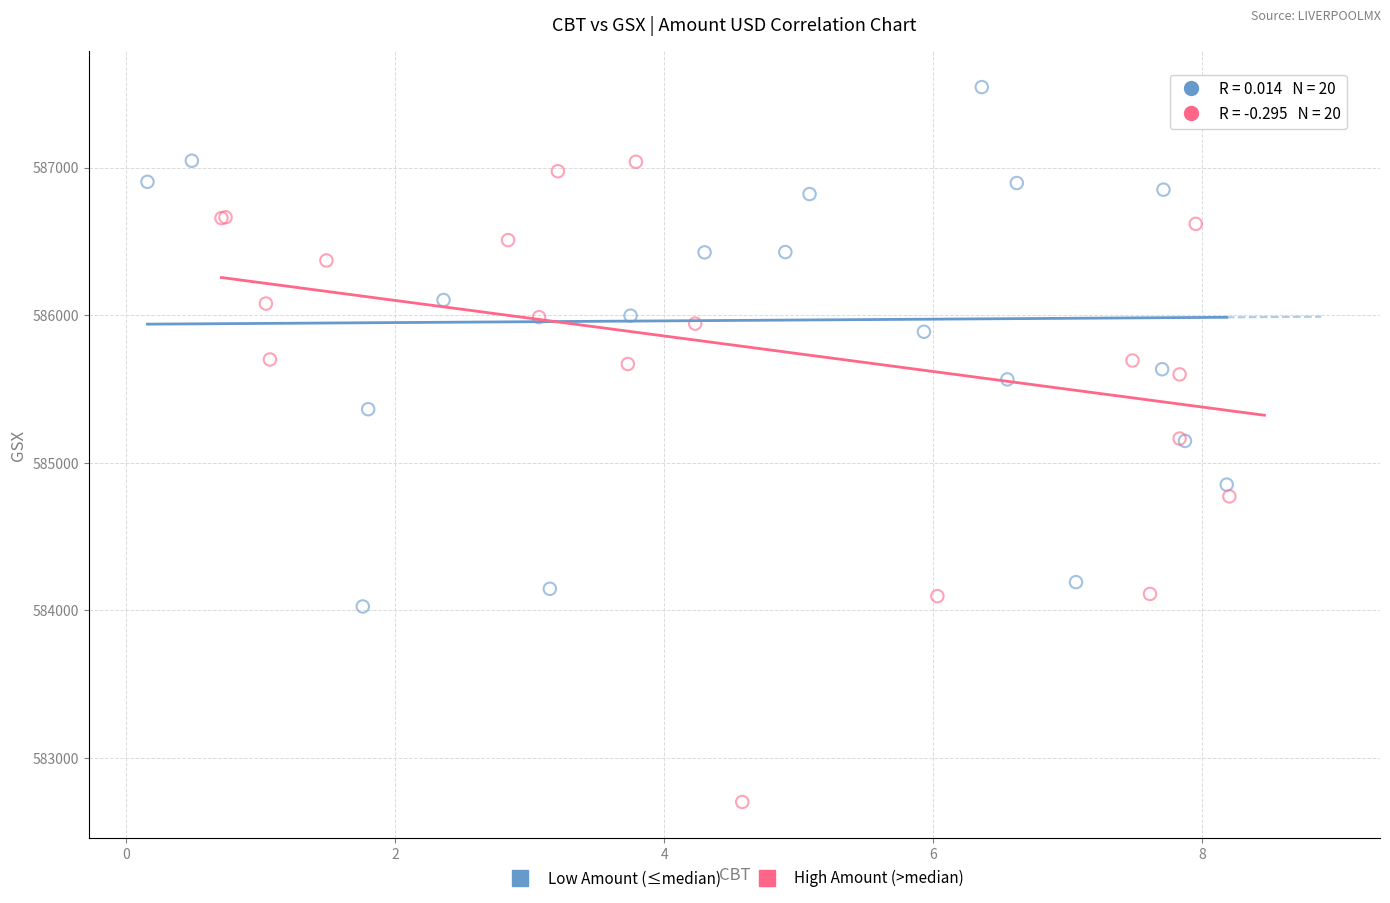

Which series contains the lowest Y value?

High Amount (>median)